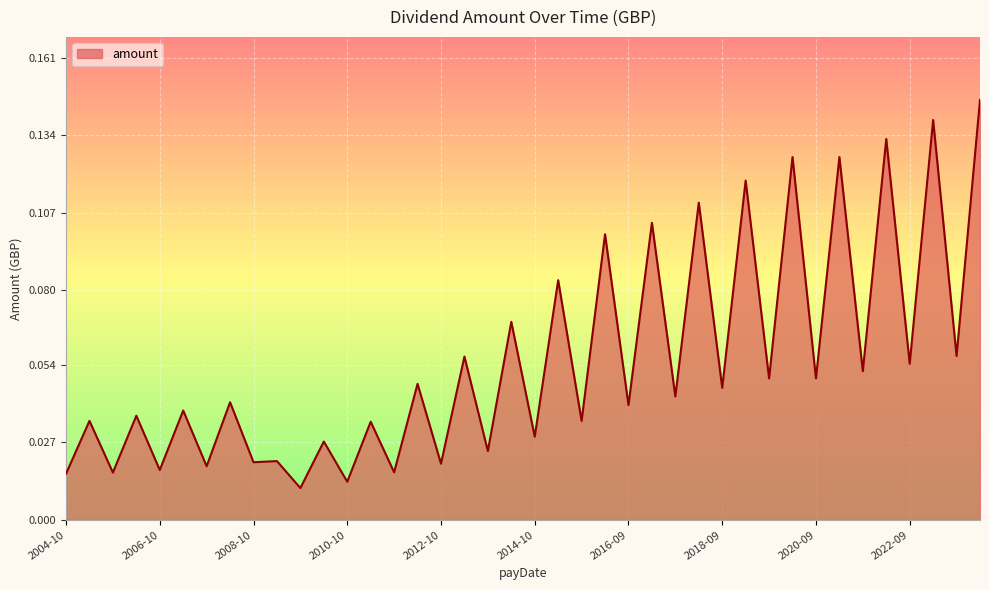

Count the number of categories in the chart.

40